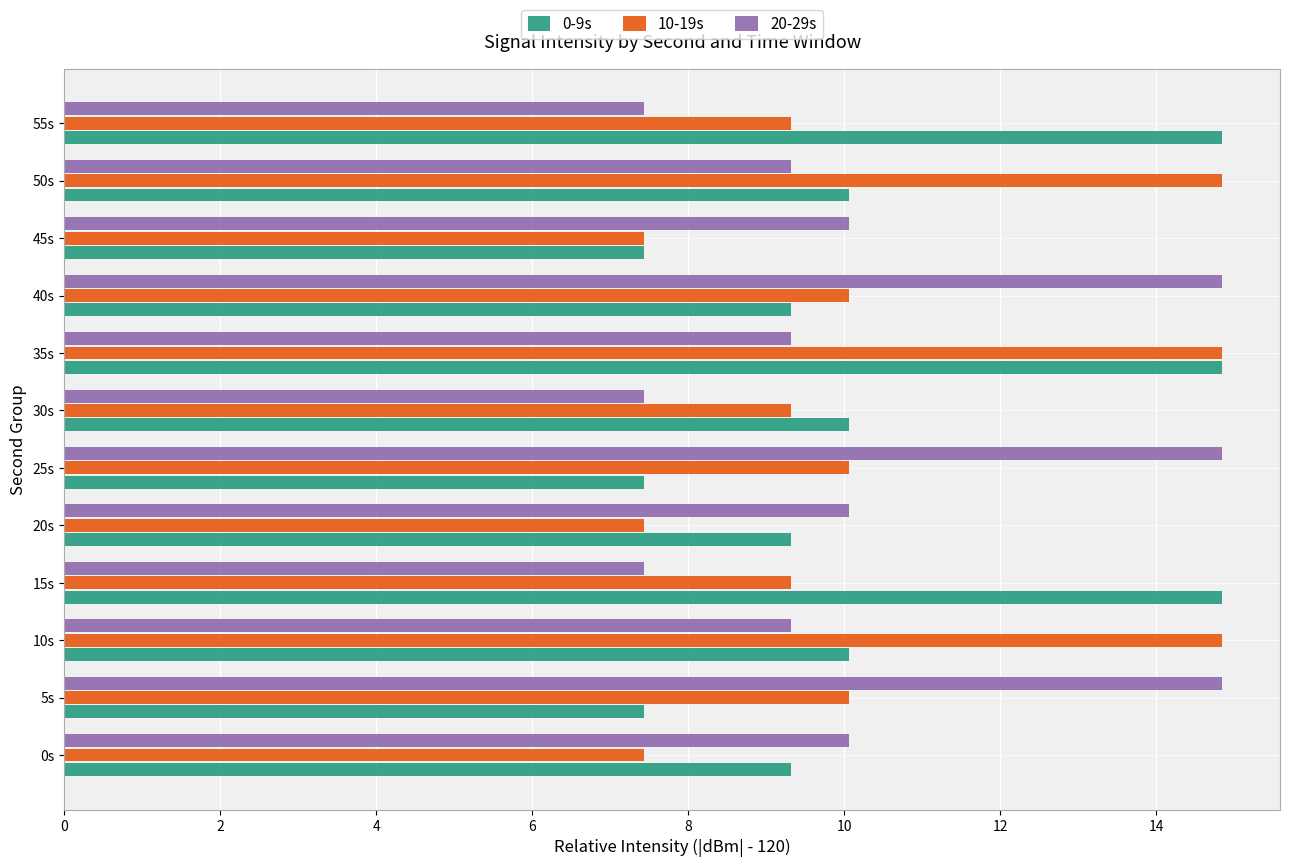

Is it true that 0-9s equals 9.3 at 40s?

True